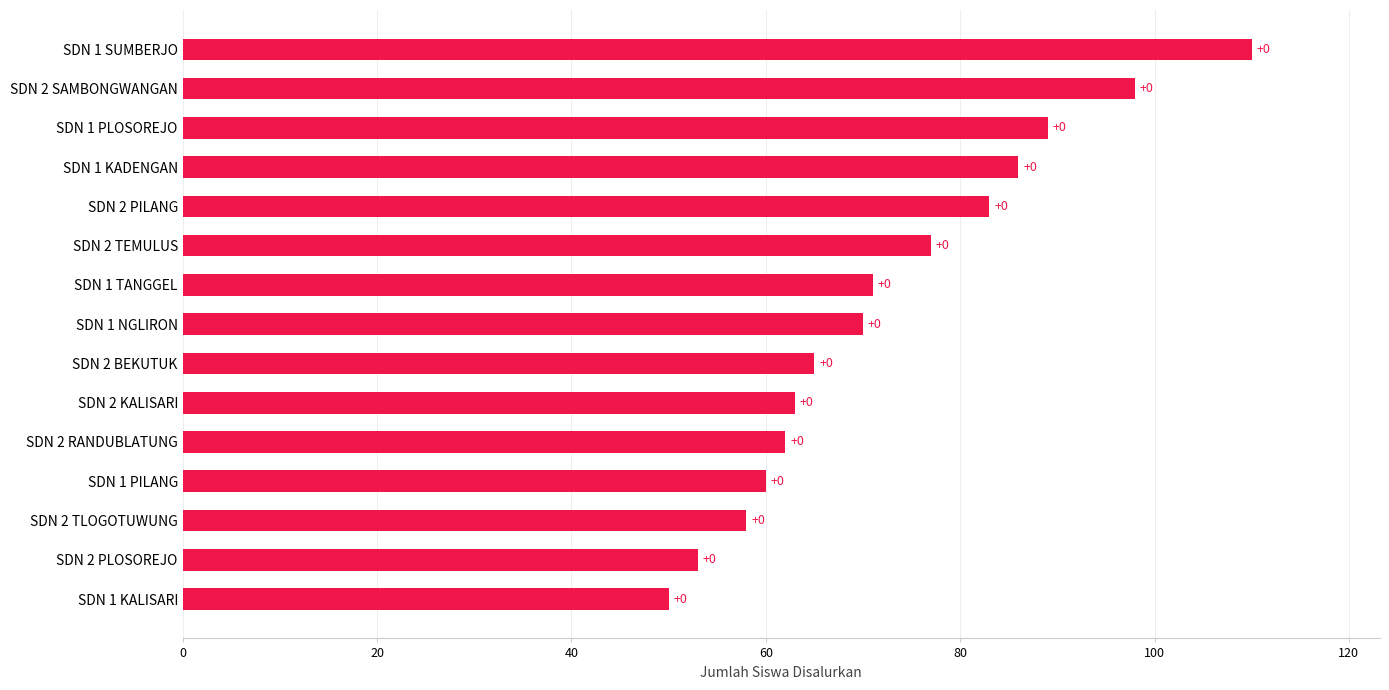

Are the bars horizontal?

Yes